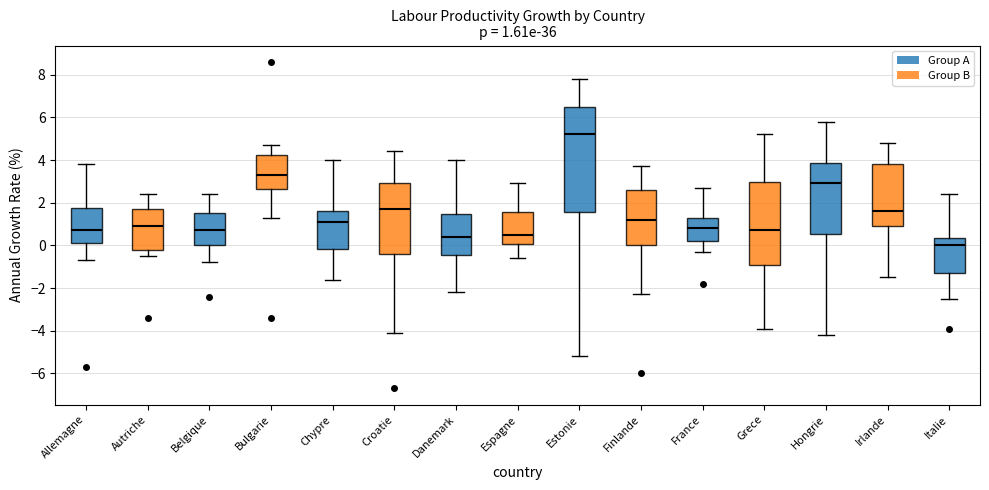

Which box's median line is the highest?

Estonie